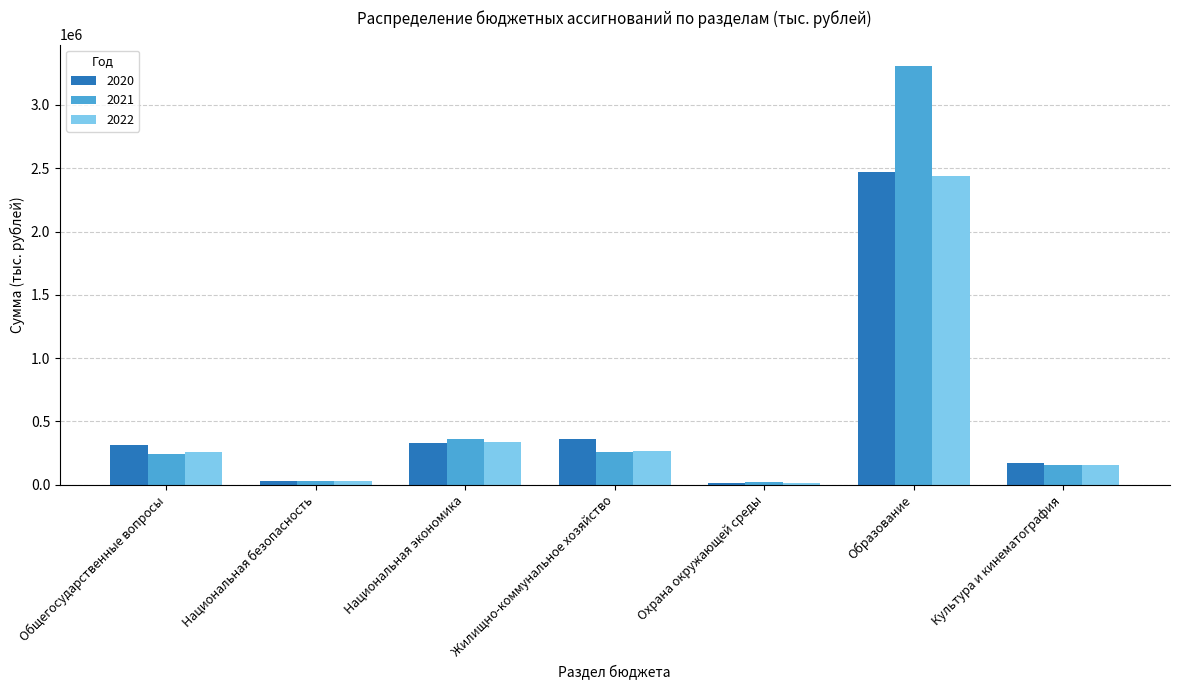

What is the greatest value displayed?

3311264.2